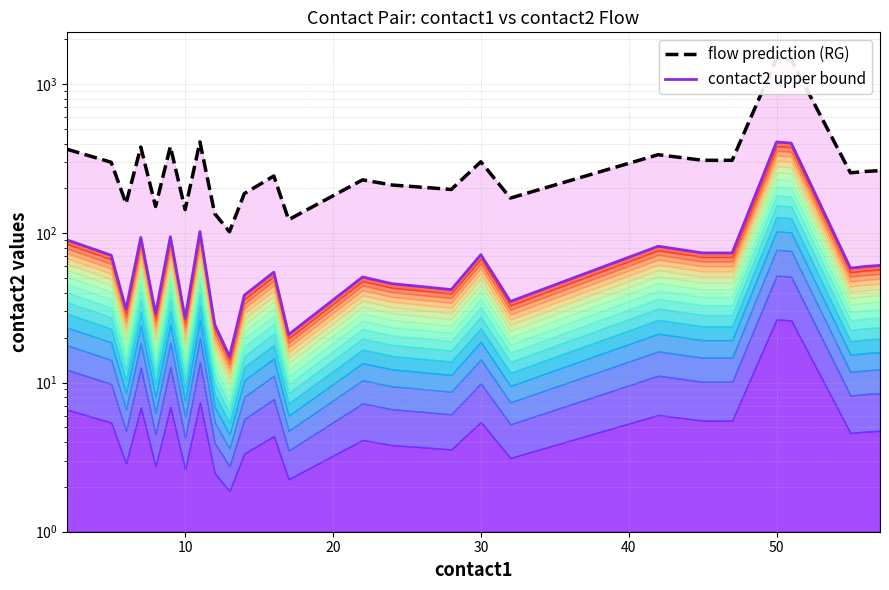

How many values in the flow prediction (RG) series are below 254?

13